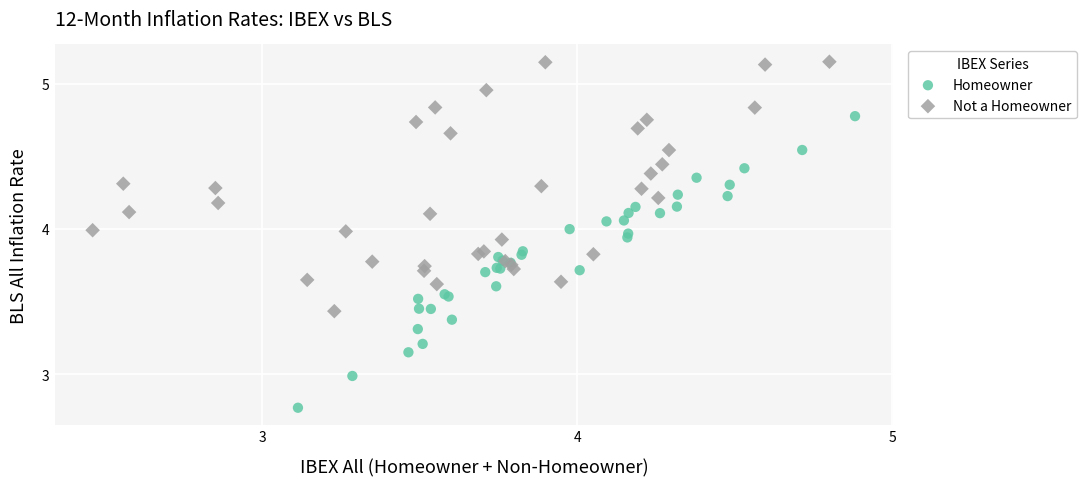

Which series has the widest spread of Y values?

Homeowner